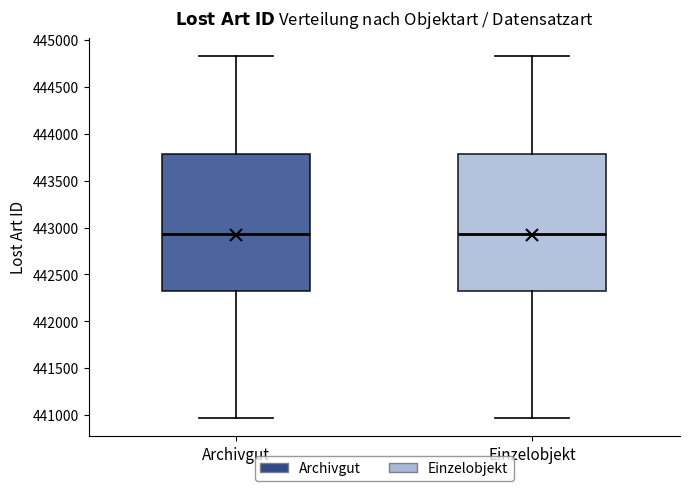

Where does the median line of the box for Archivgut sit on the y-axis? The values are not printed on the chart, so give them approximately, as read against the axis.

442950